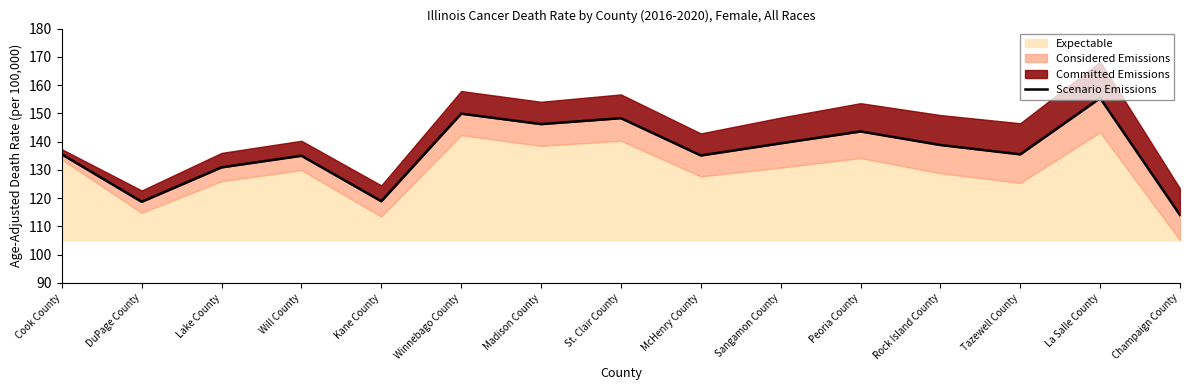

True or false: the data shows 50.1 at McHenry County.

False